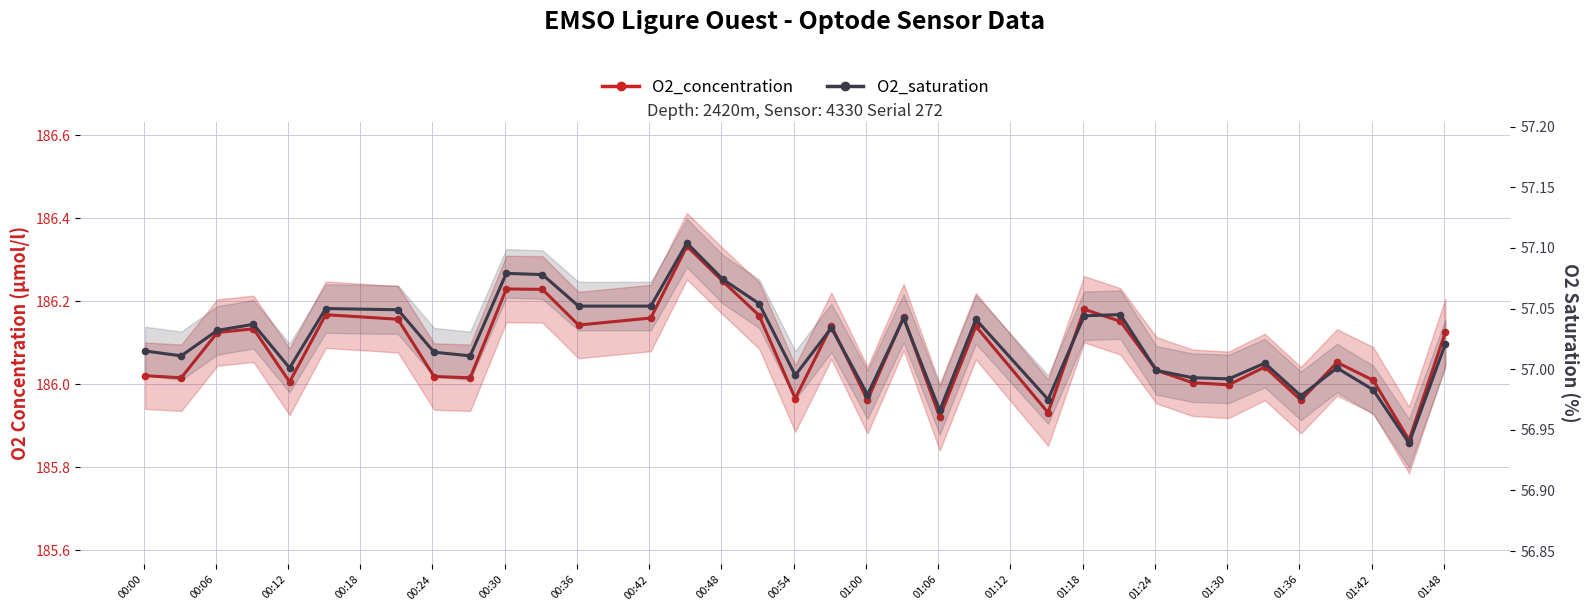

Which series contains the lowest Y value?

O2_saturation